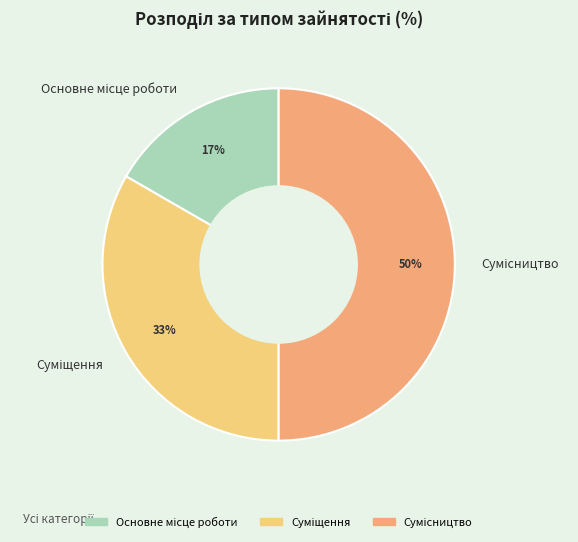

To the nearest percent, what is the average slice percentage?

33%